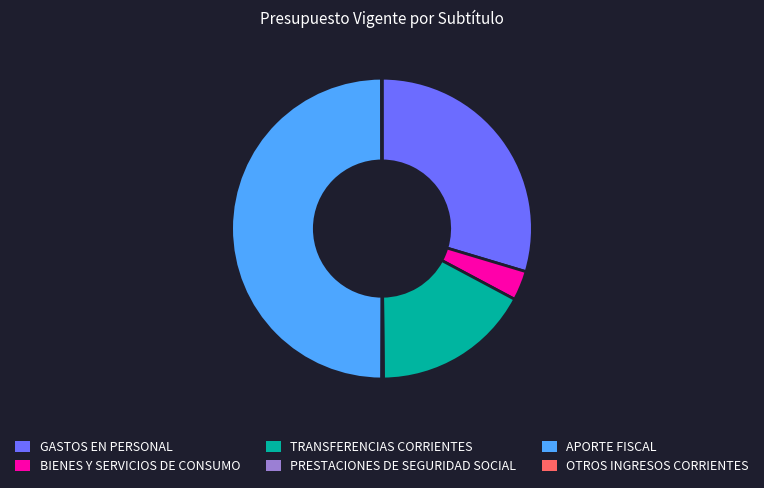

Which has a higher value, APORTE FISCAL or TRANSFERENCIAS CORRIENTES?

APORTE FISCAL